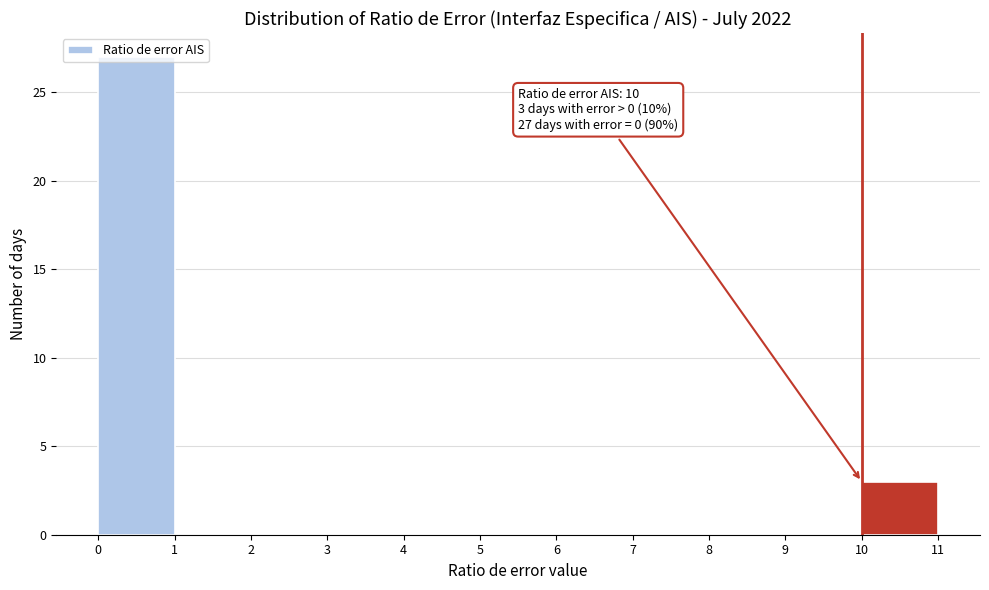

Which range on the x-axis has the tallest bar?

0 to 1